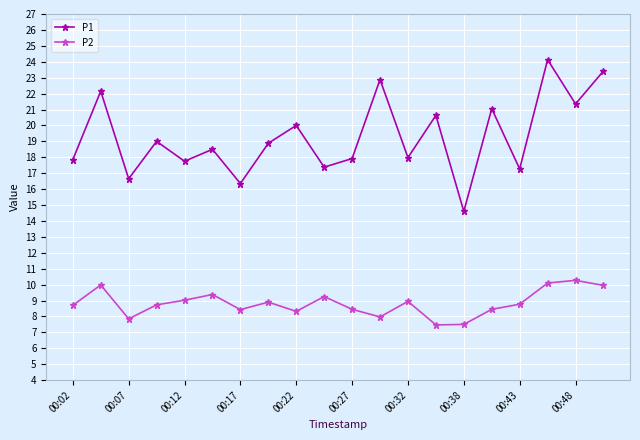

List the series in order of their peak value, lowest first.

P2, P1